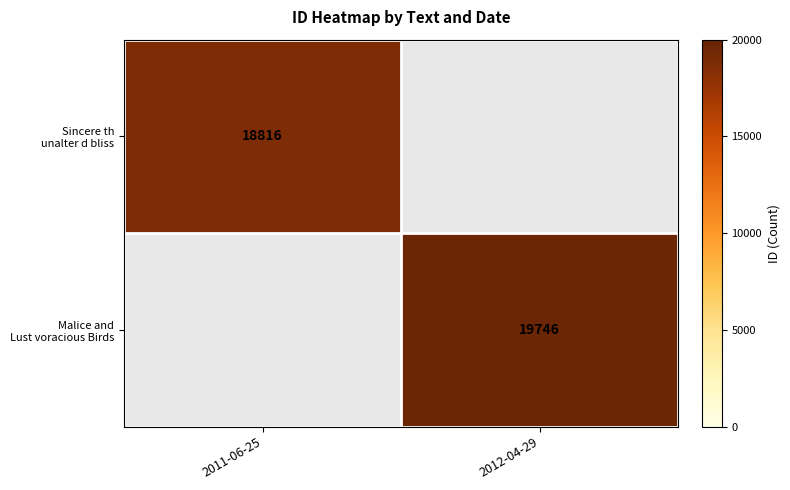

True or false: Malice and Lust voracious Birds has a value of 0 at 2011-06-25.

True